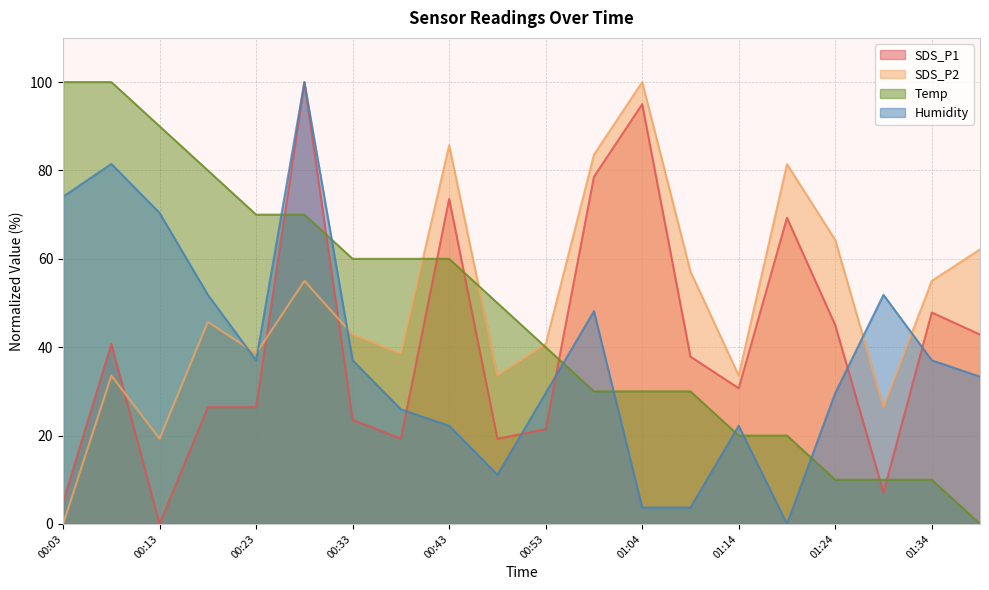

List the labels in order of SDS_P1 value, largest first.

00:28, 01:04, 00:59, 00:43, 01:19, 01:34, 01:24, 01:39, 00:08, 01:09, 01:14, 00:18, 00:23, 00:33, 00:53, 00:38, 00:48, 01:29, 00:03, 00:13